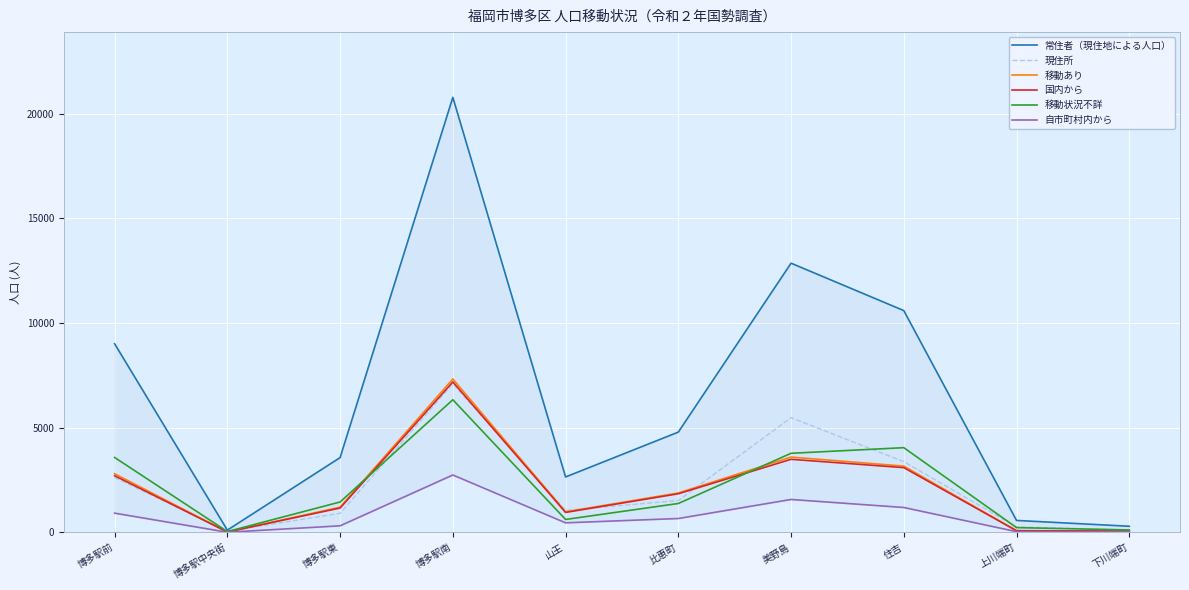

True or false: 自市町村内から and 現住所 intersect in this chart.

False